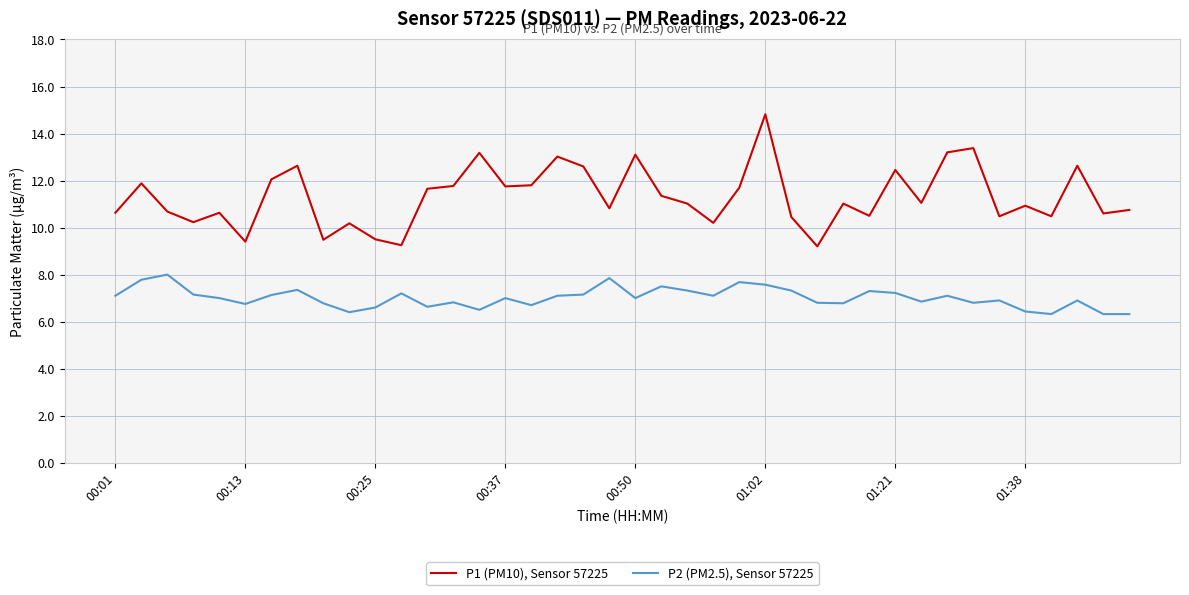

What is the difference between the second highest and second lowest values in the P1 (PM10), Sensor 57225 series?

4.1